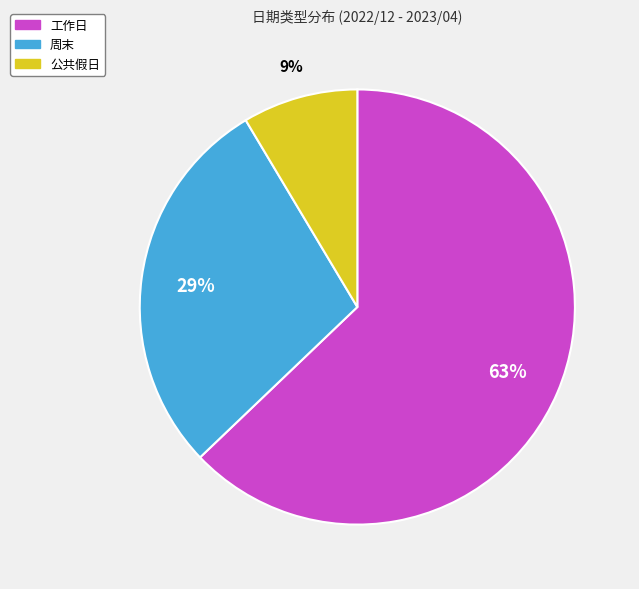

What is the majority slice?

工作日